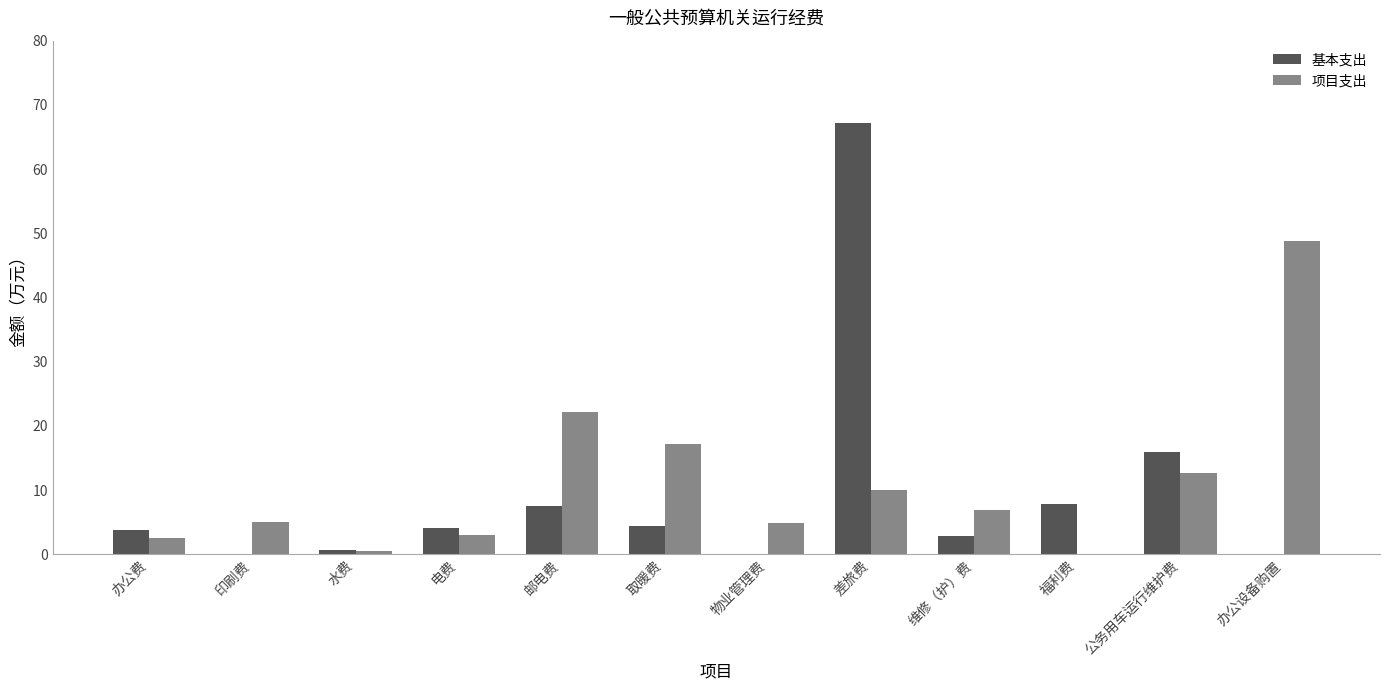

At which label is 基本支出 closest to 33?

公务用车运行维护费